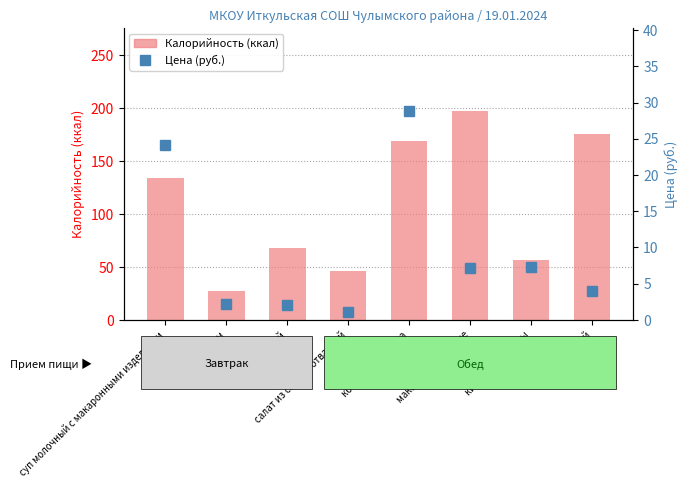

Which series has the largest range (max minus min)?

Калорийность